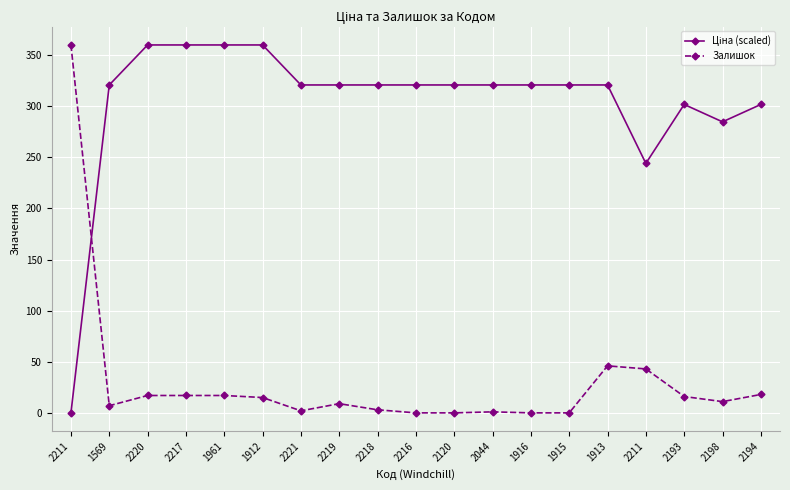

What is the sum of the Залишок values at 2217 and 2120?

17.0